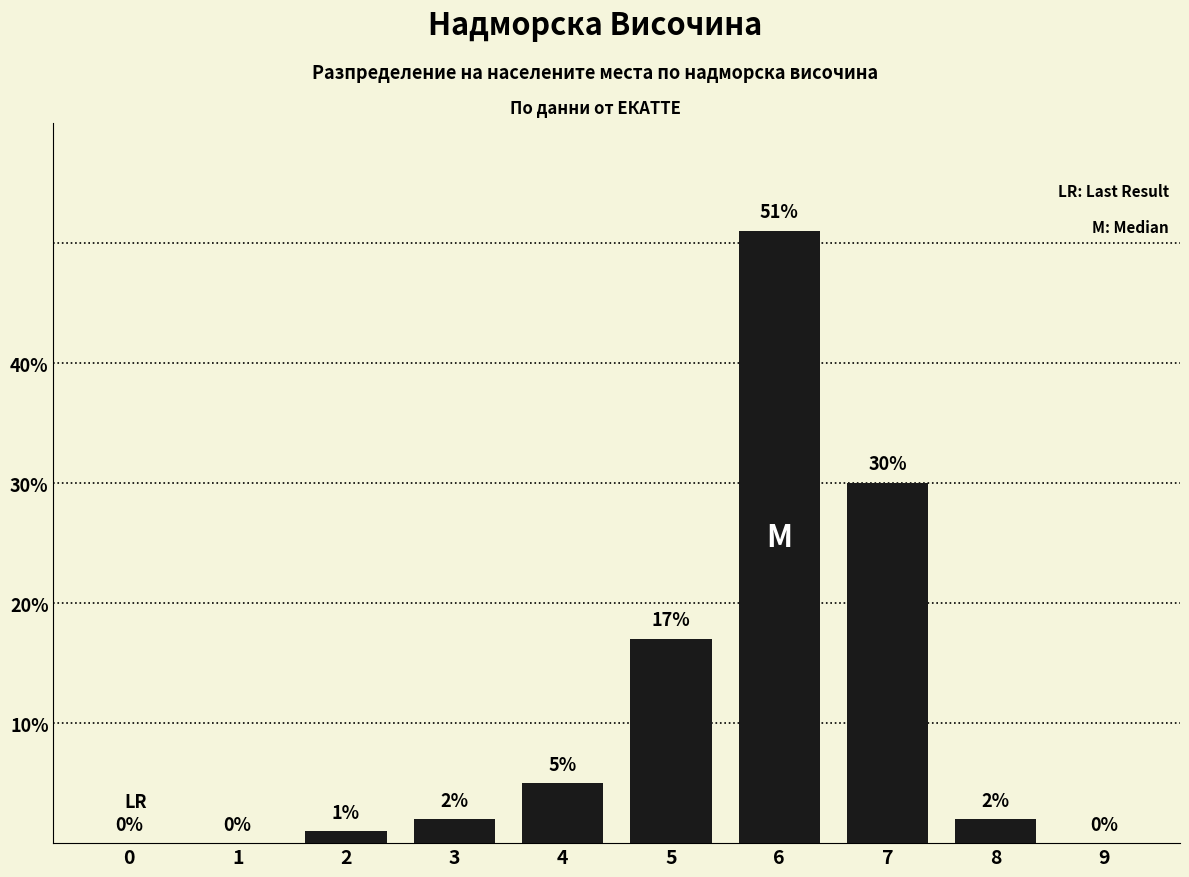

Reading left to right, list all the values displayed in this chart.

0=0	1=0	2=1	3=2	4=5	5=17	6=51	7=30	8=2	9=0